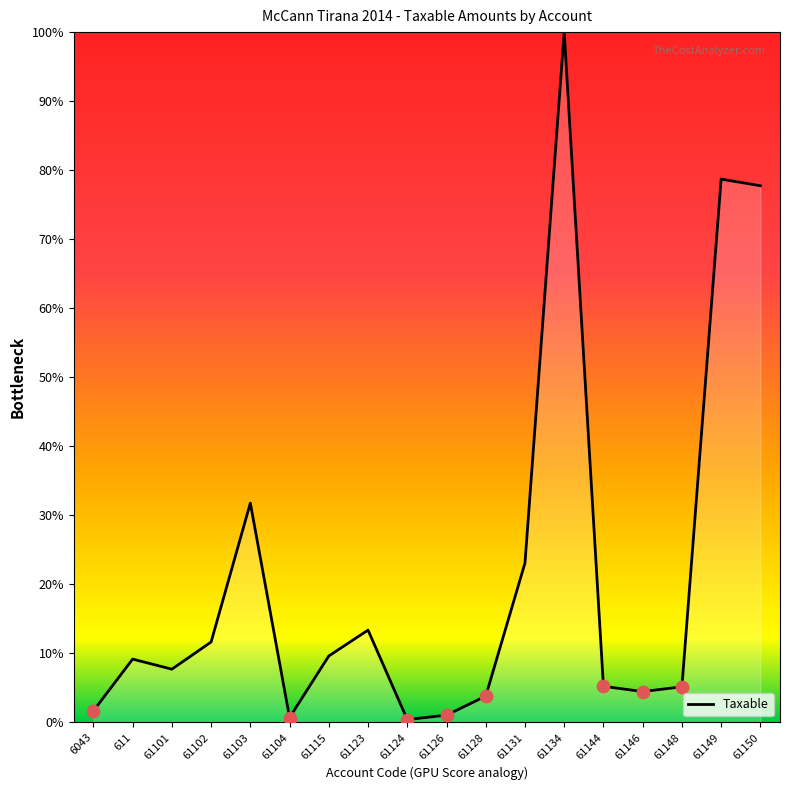

Between 61150 and 61102, which is larger?

61150